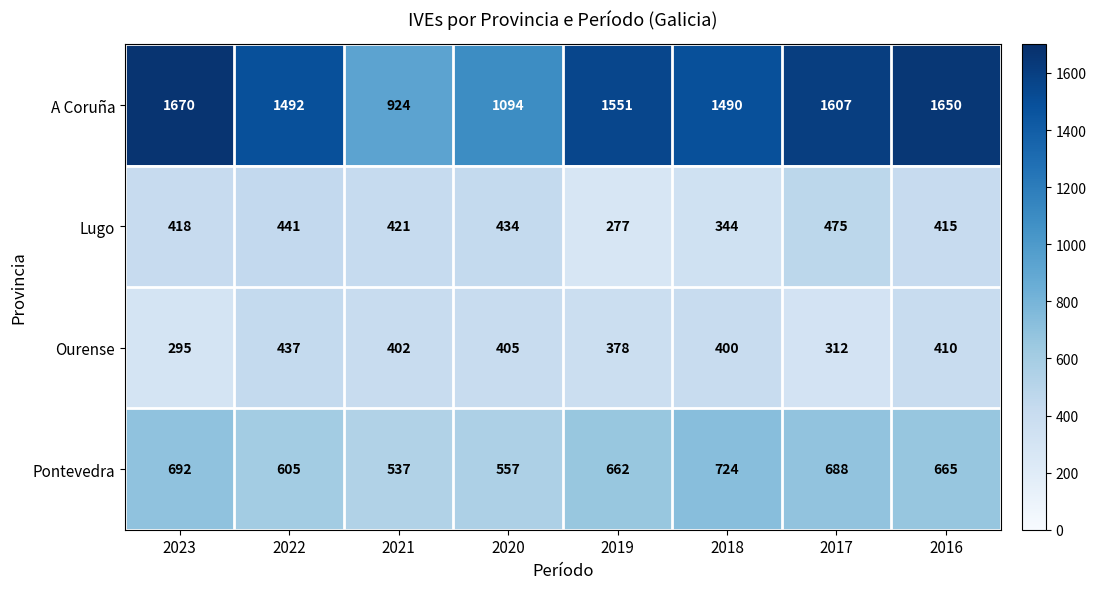

The A Coruña series shows 502 at 2017. True or false?

False